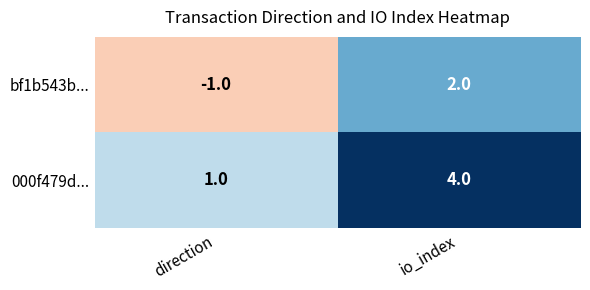

Rank the series by their maximum value, from lowest to highest.

bf1b543b..., 000f479d...